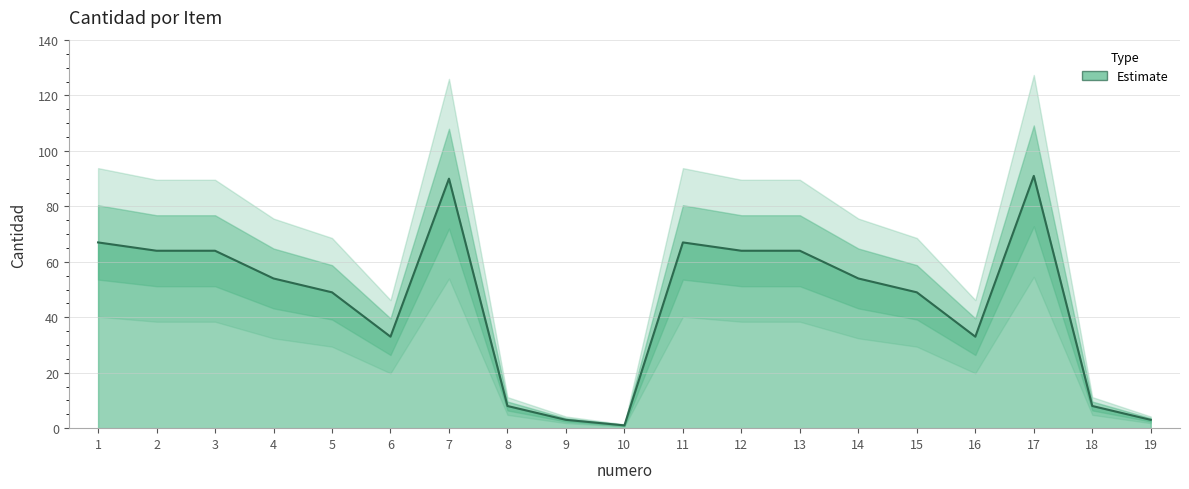

How many distinct data groups are displayed?

1